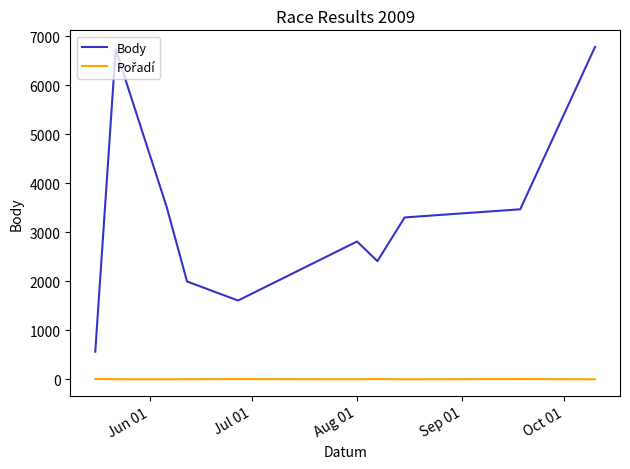

Is this an area chart (filled region under the line)?

No